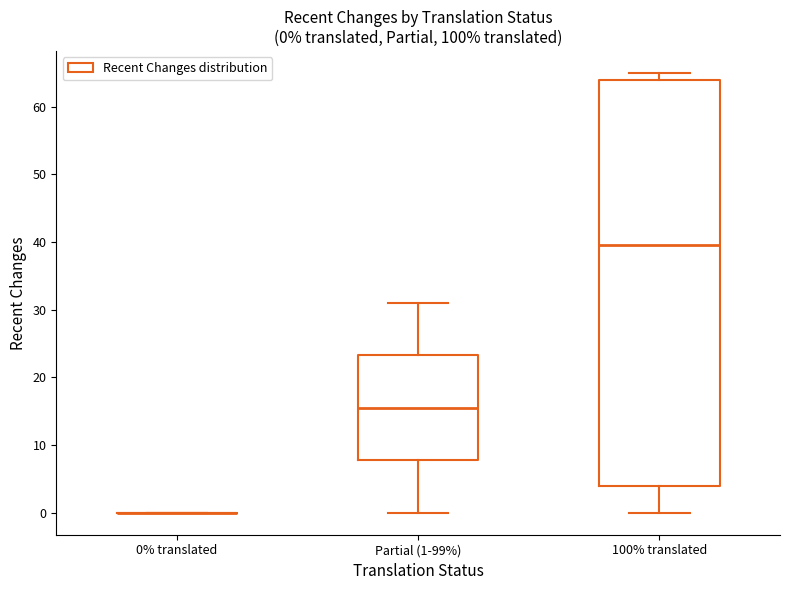

Which box is the tallest, from its lower edge to its upper edge?

100% translated